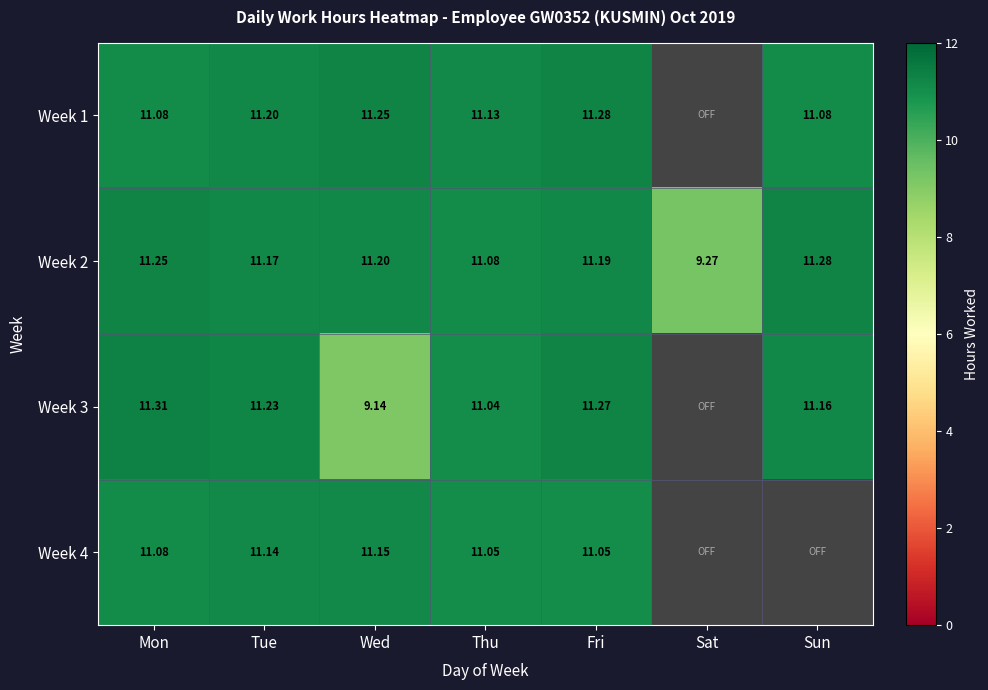

At how many categories does at least one series exceed 9?

7